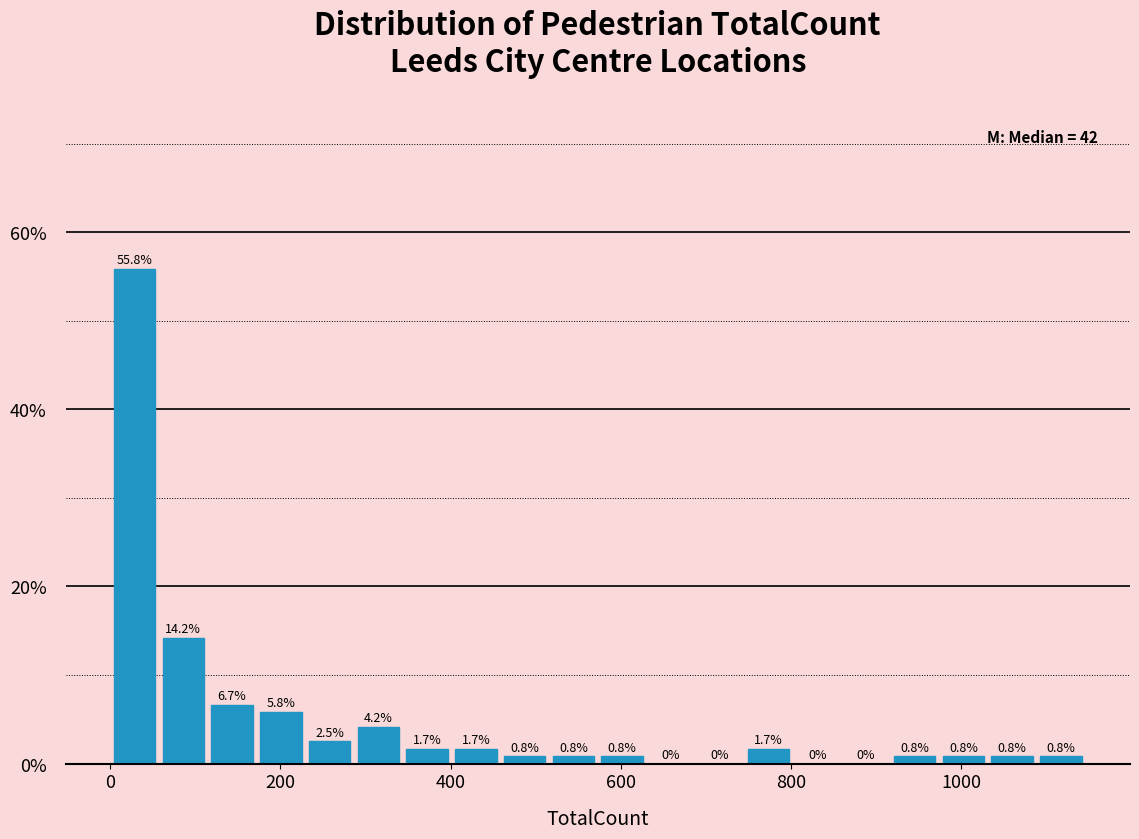

Read against the x-axis, roughly where is the centre of the tallest bar?

20